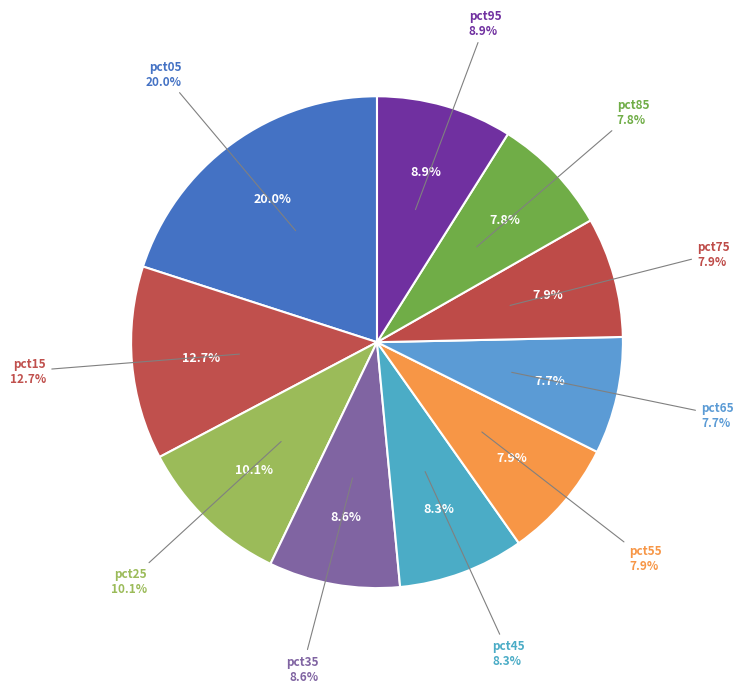

Does any single category account for the majority?

No